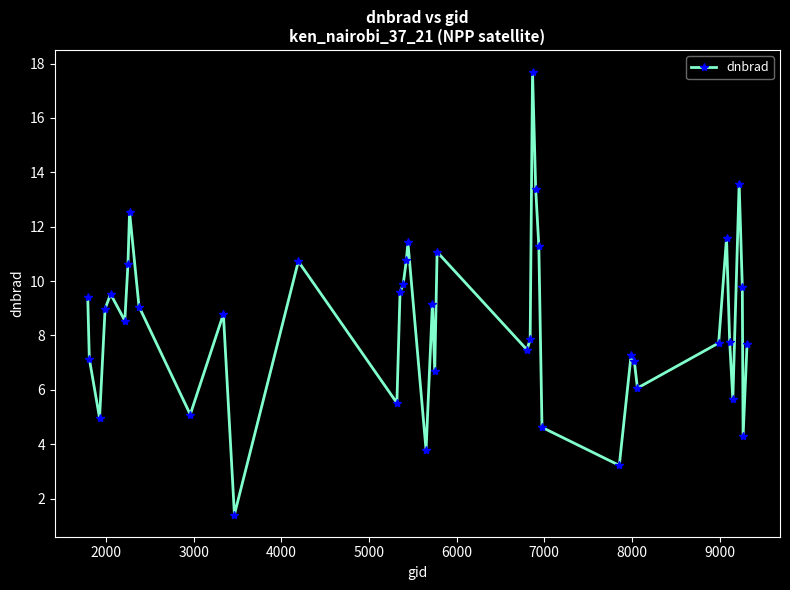

How many points are higher than both their immediate neighbors (excluding endpoints)?

11